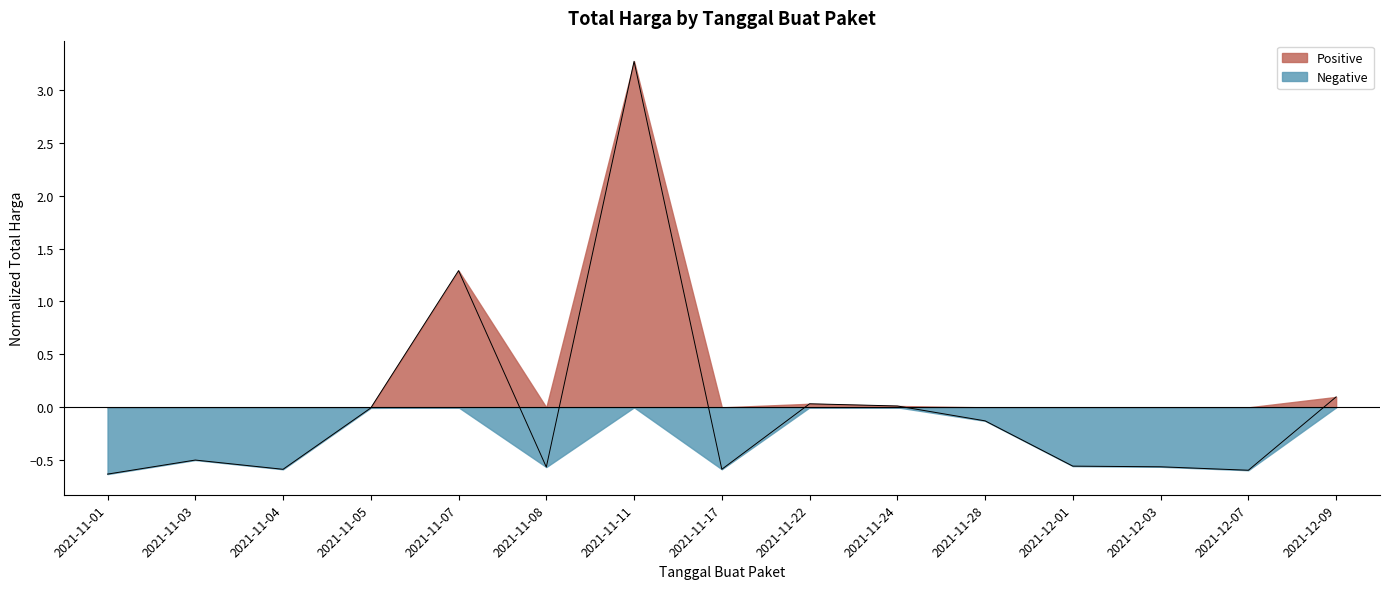

The chart shows a value of 0.0 at 2021-12-09. True or false?

False